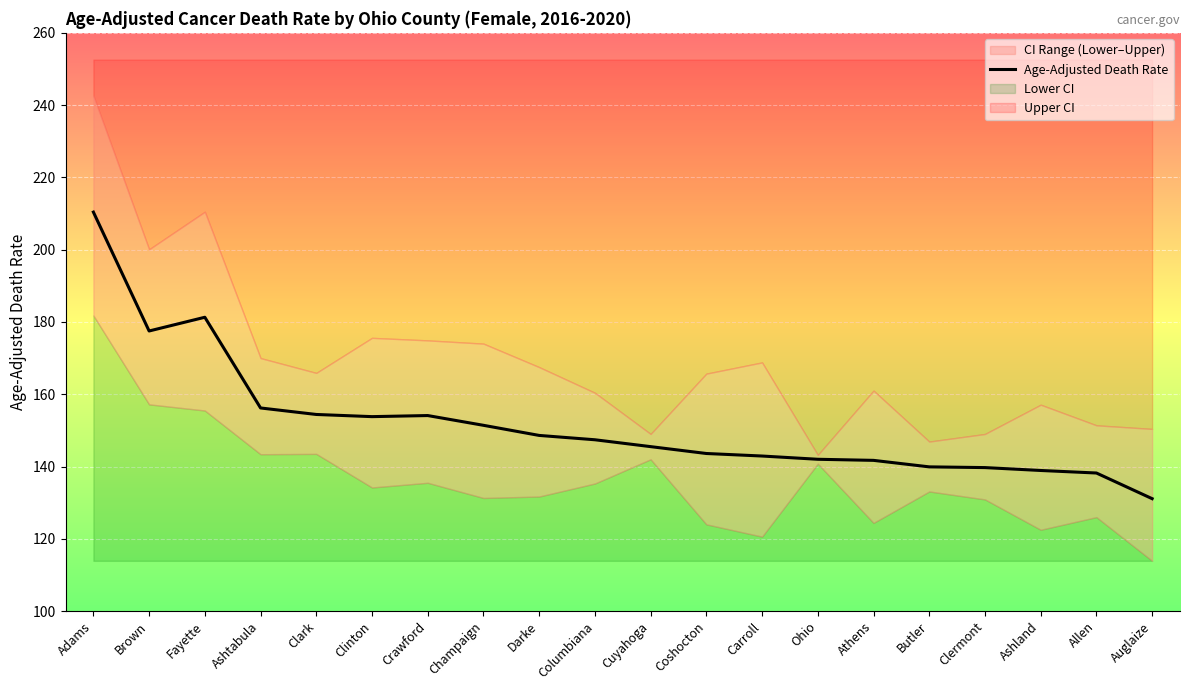

How many data points does each series have?

20